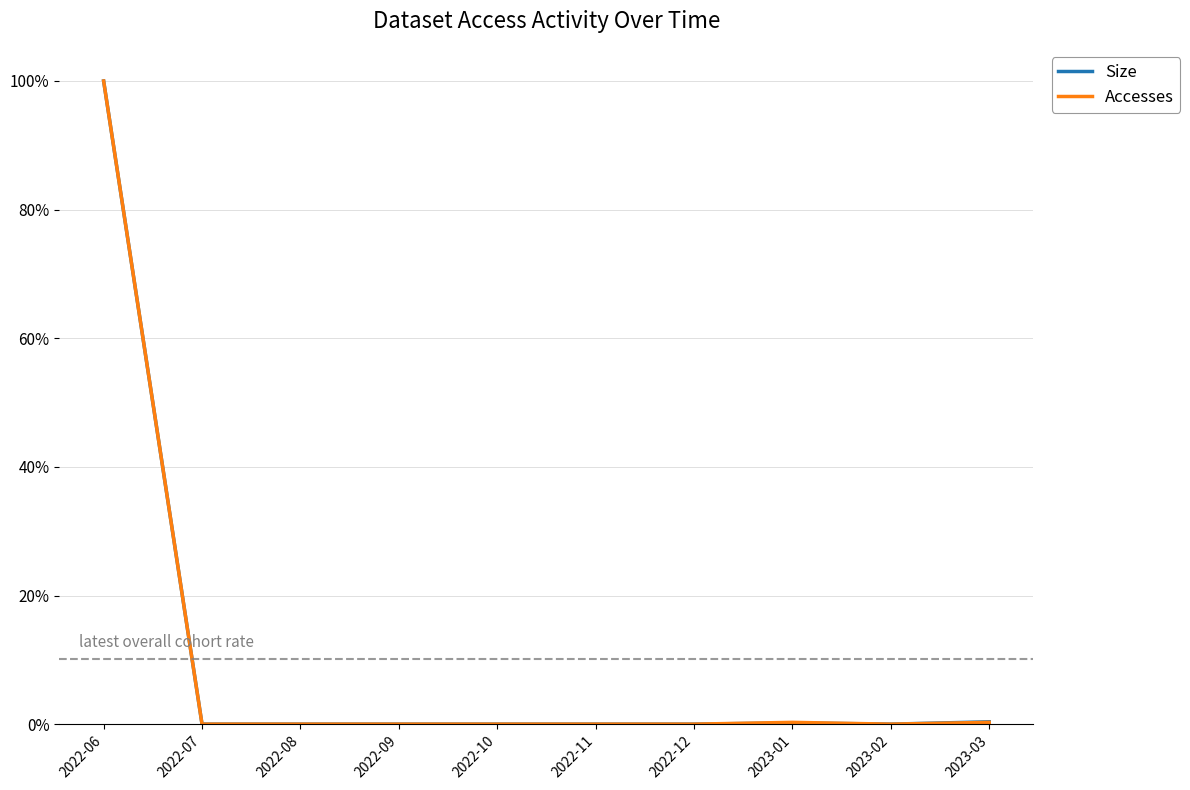

Does the chart display data point markers on the line(s)?

No